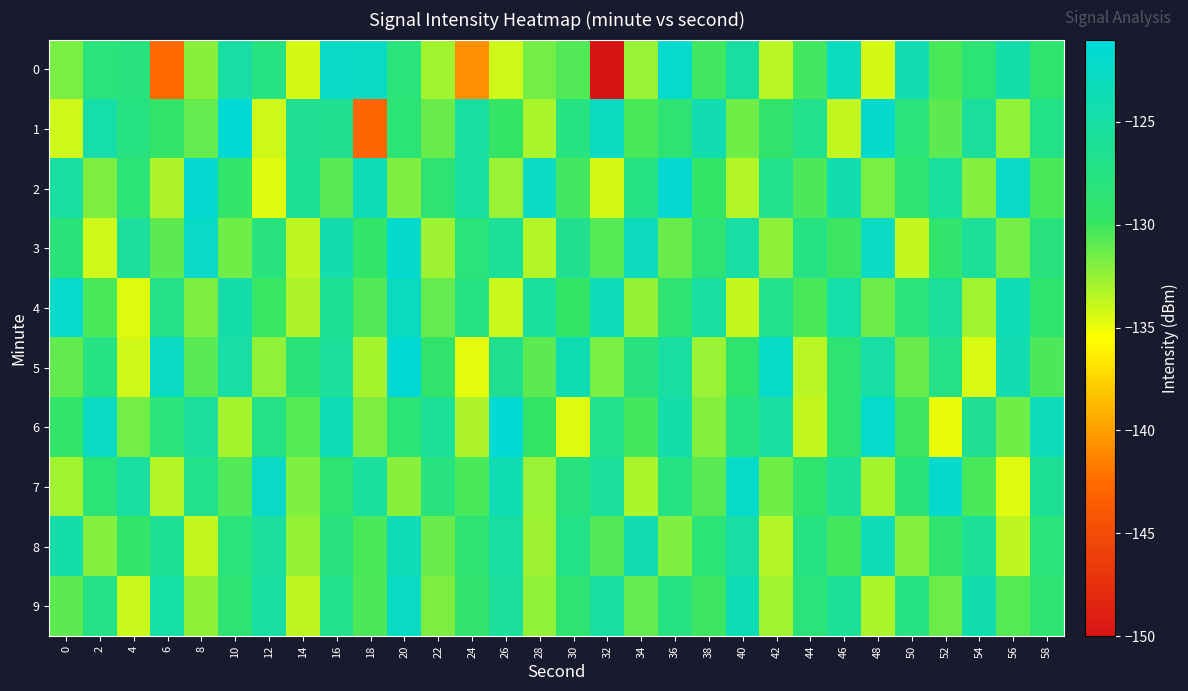

Rank the series by their maximum value, from highest to lowest.

1, 6, 5, 2, 3, 7, 0, 4, 9, 8